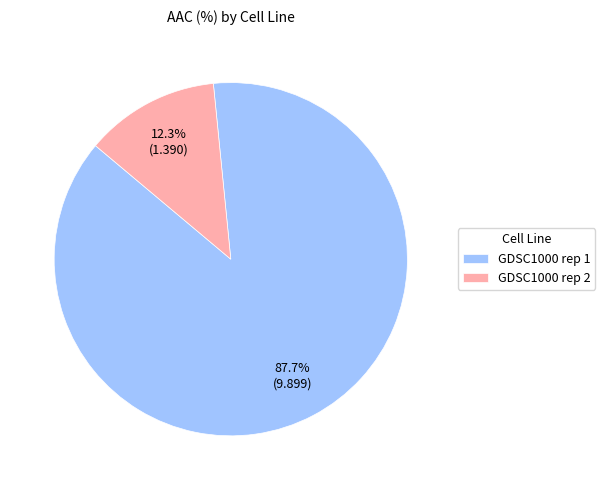

What percentage do GDSC1000 rep 2 and GDSC1000 rep 1 together represent?

100.0%